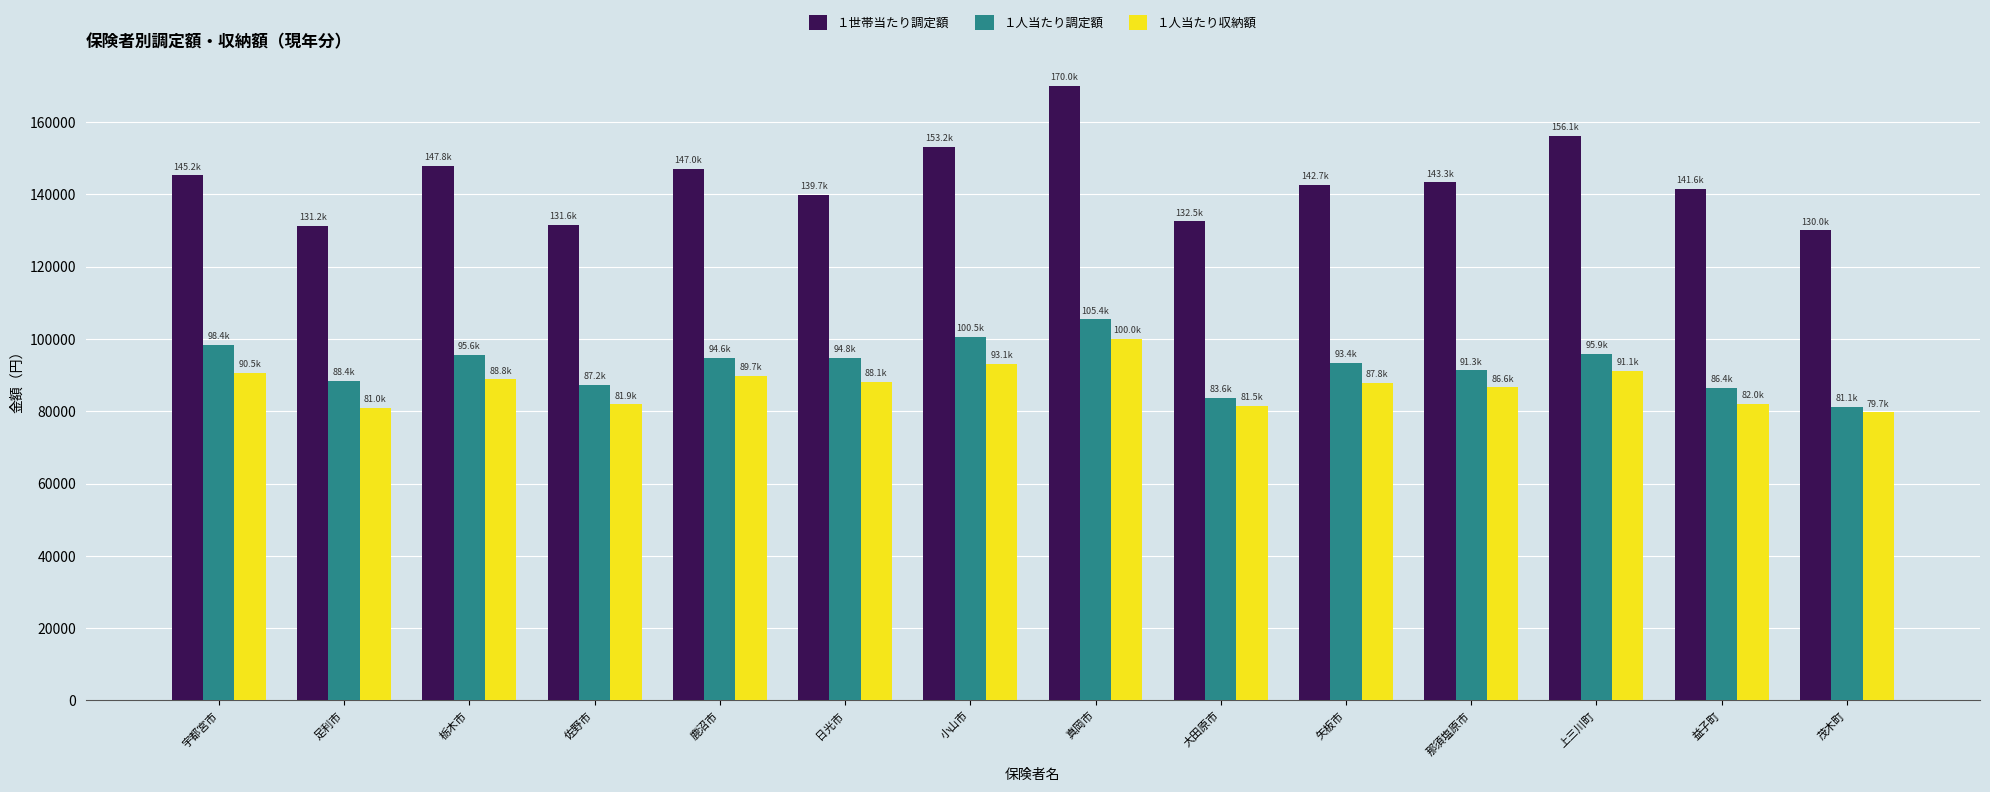

Which series has the widest spread of values?

１世帯当たり調定額